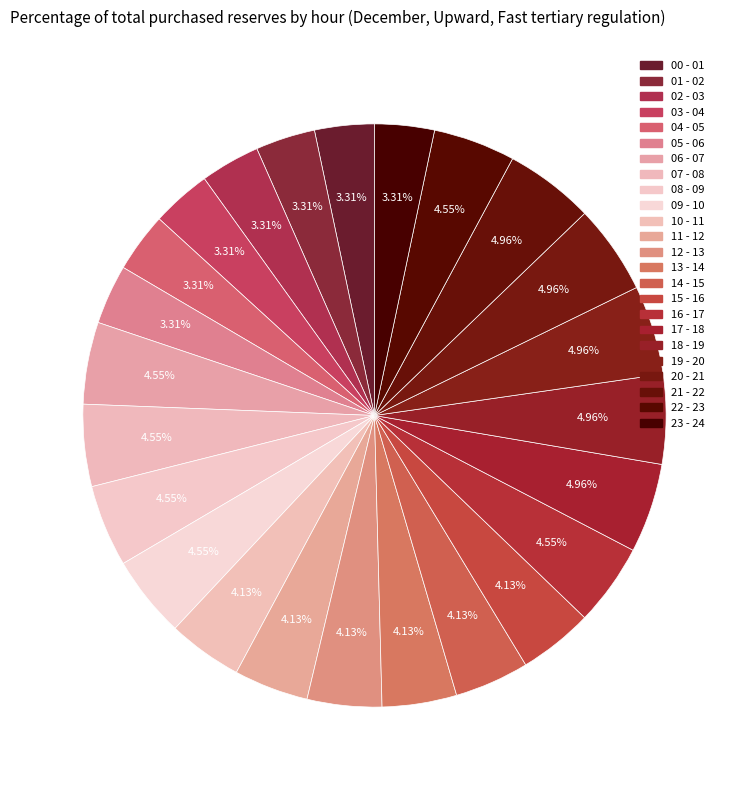

To the nearest percent, what is the average slice percentage?

4%